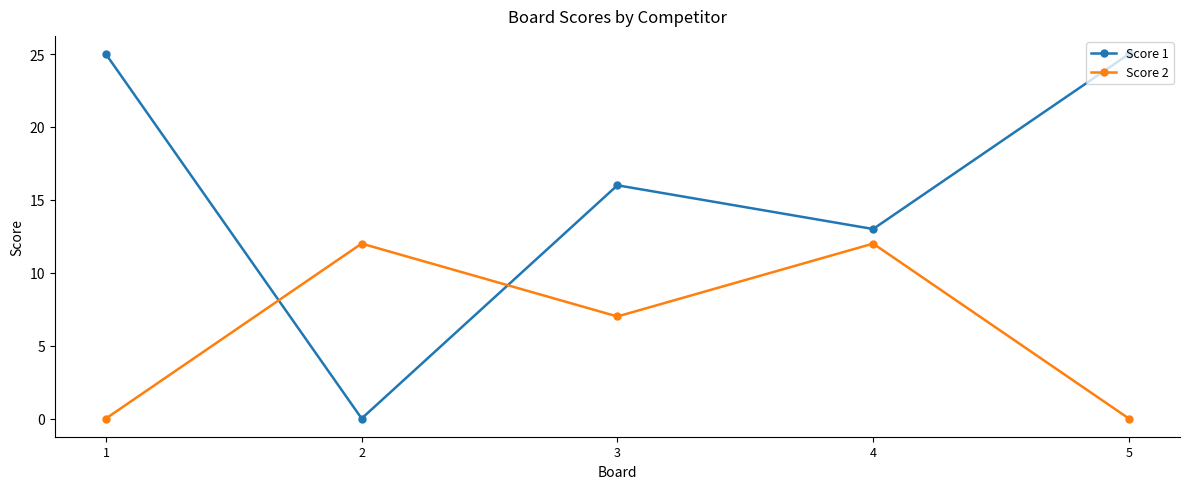

How many lines are shown in the chart?

2